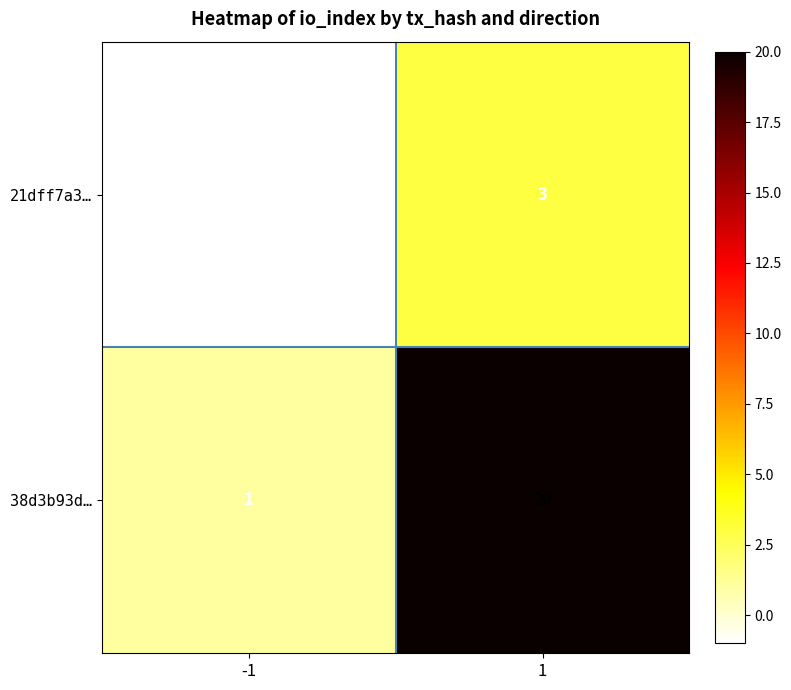

What is the sum of all 38d3b93d… values?

21